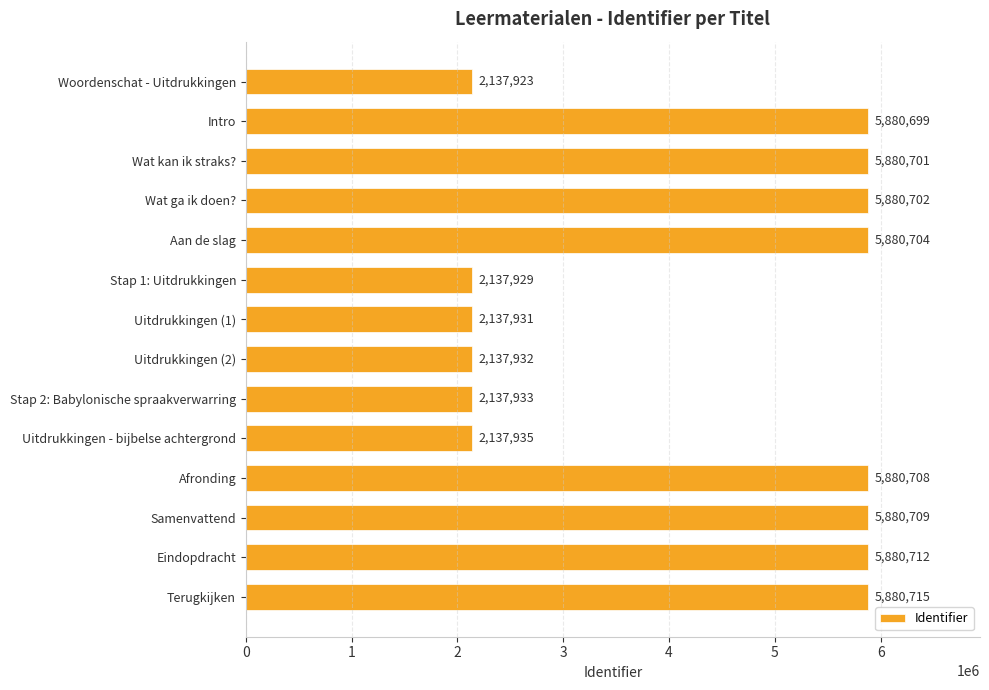

What is the label of the 11th bar from the bottom?

Wat ga ik doen?